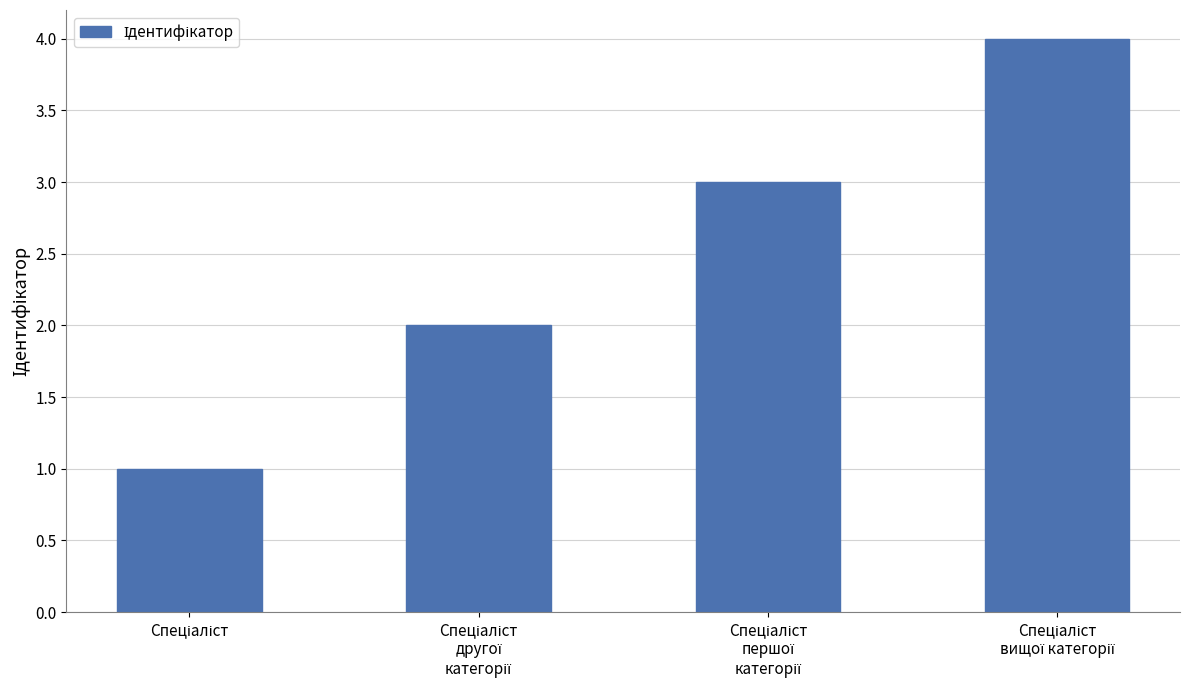

What is the smallest value displayed?

1